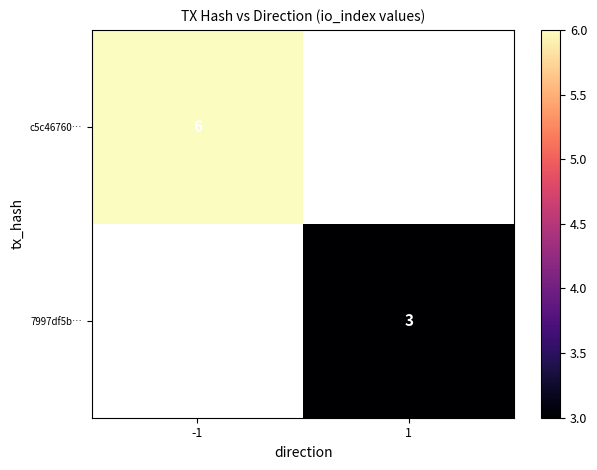

Is it true that c5c46760… equals 3 at -1?

False